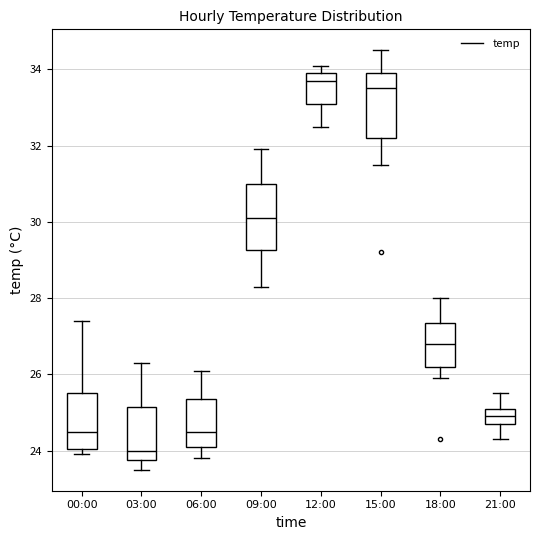

Reading left to right, read every box against the y-axis: the position of its median line, the range the box covers, and the ends of its whiskers. The values are not printed on the chart, so give them approximately, as read against the axis.

00:00: median 24.6, box 24.0 to 25.6, whiskers 24.0 (just below the box's lower edge) to 27.4
03:00: median 24.0, box 23.8 to 25.2, whiskers 23.6 to 26.4
06:00: median 24.6, box 24.2 to 25.4, whiskers 23.8 to 26.2
09:00: median 30.2, box 29.2 to 31.0, whiskers 28.4 to 32.0
12:00: median 33.8, box 33.2 to 34.0, whiskers 32.6 to 34.2
15:00: median 33.6, box 32.2 to 34.0, whiskers 31.6 to 34.6
18:00: median 26.8, box 26.2 to 27.4, whiskers 26.0 to 28.0
21:00: median 25.0, box 24.8 to 25.2, whiskers 24.4 to 25.6